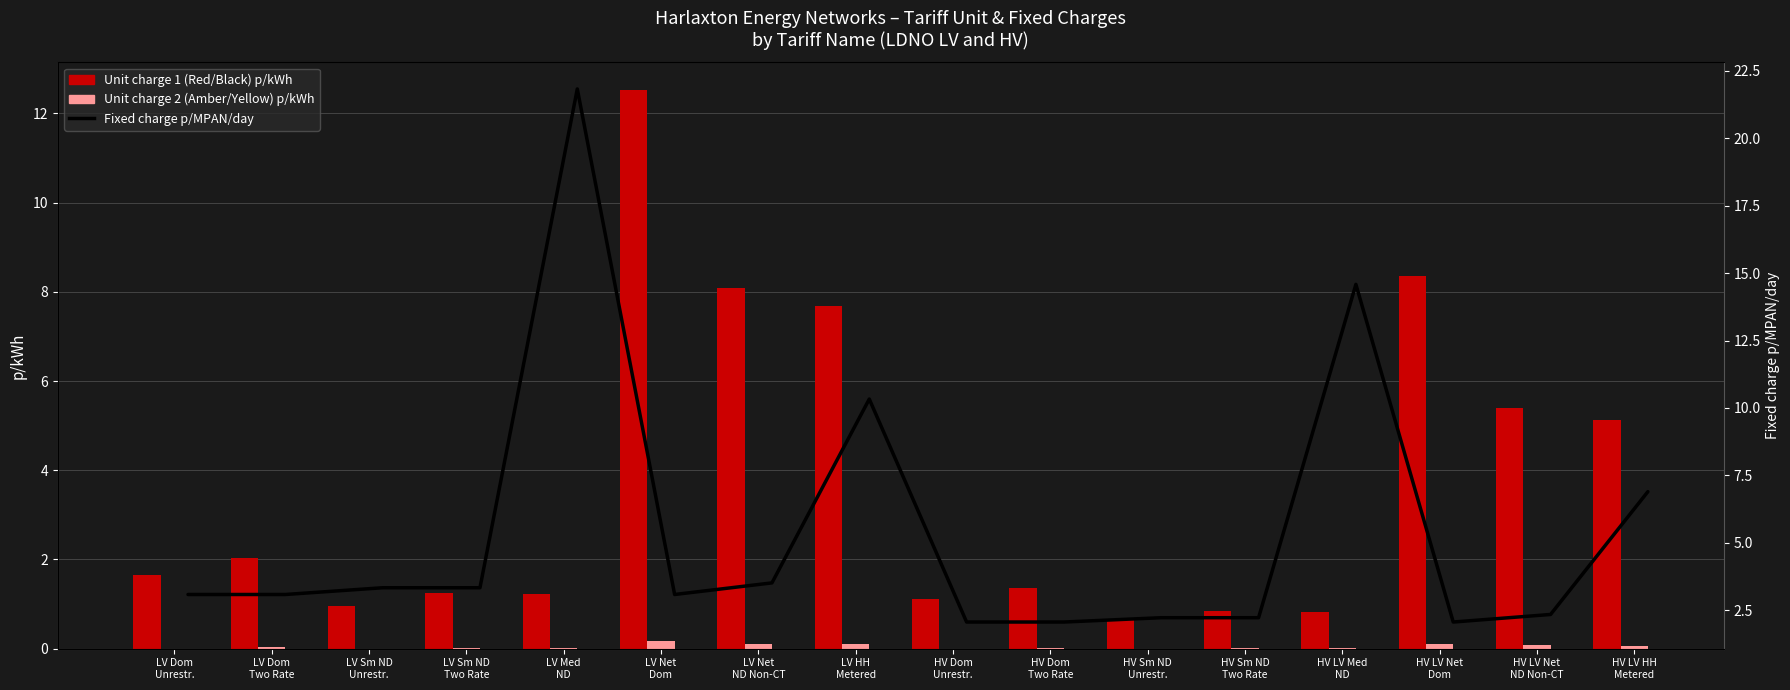

Is it true that Unit charge 2 (Amber/Yellow) p/kWh equals 0.1 at HV LV HH
Metered?

True